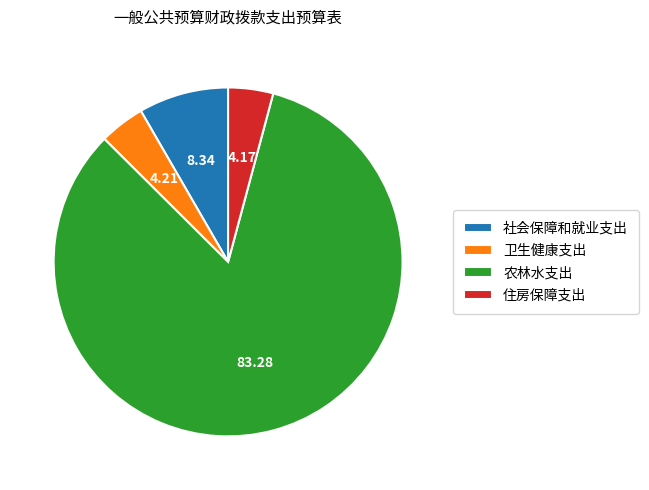

Is there a majority slice in this chart?

Yes